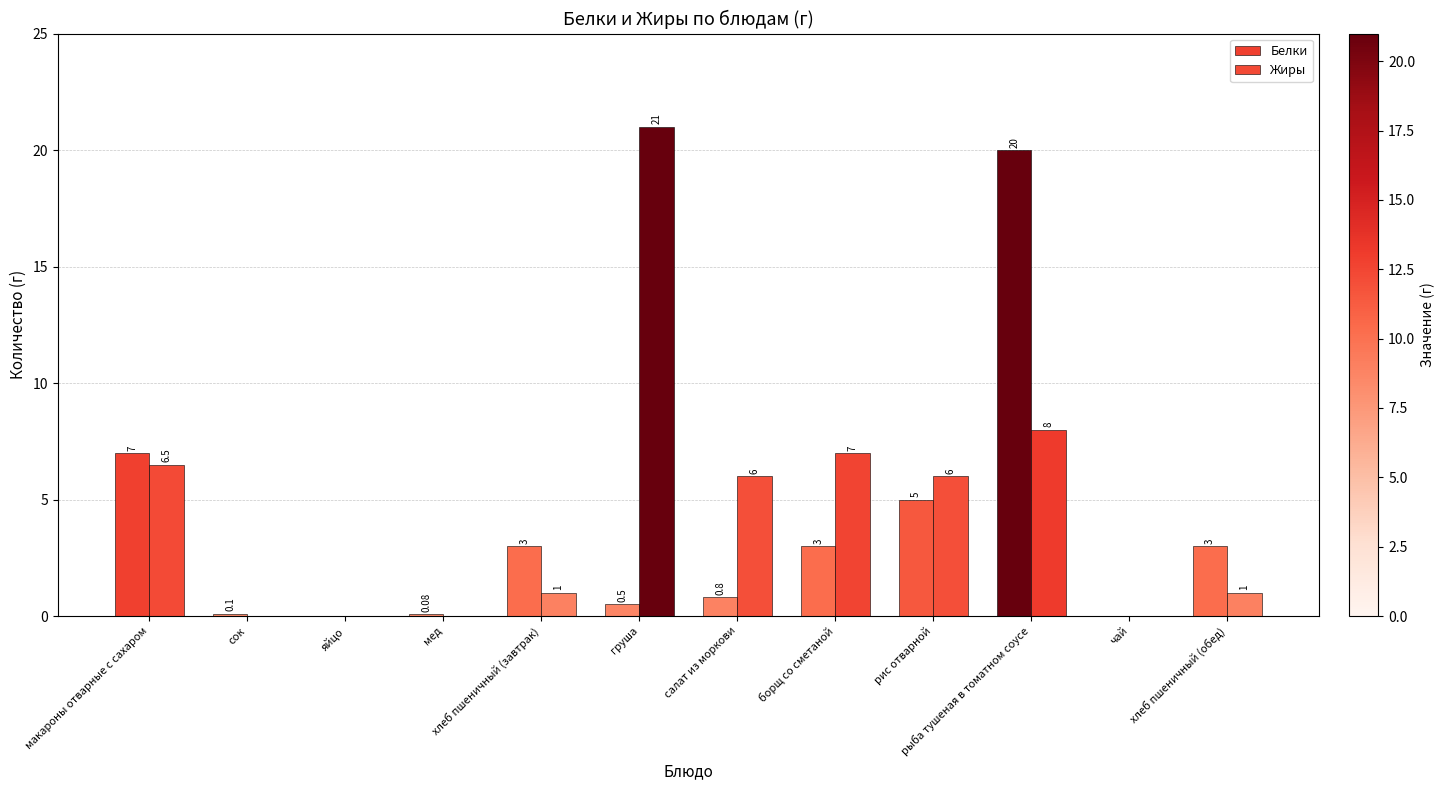

Where is Белки nearest to the value 10?

макароны отварные с сахаром